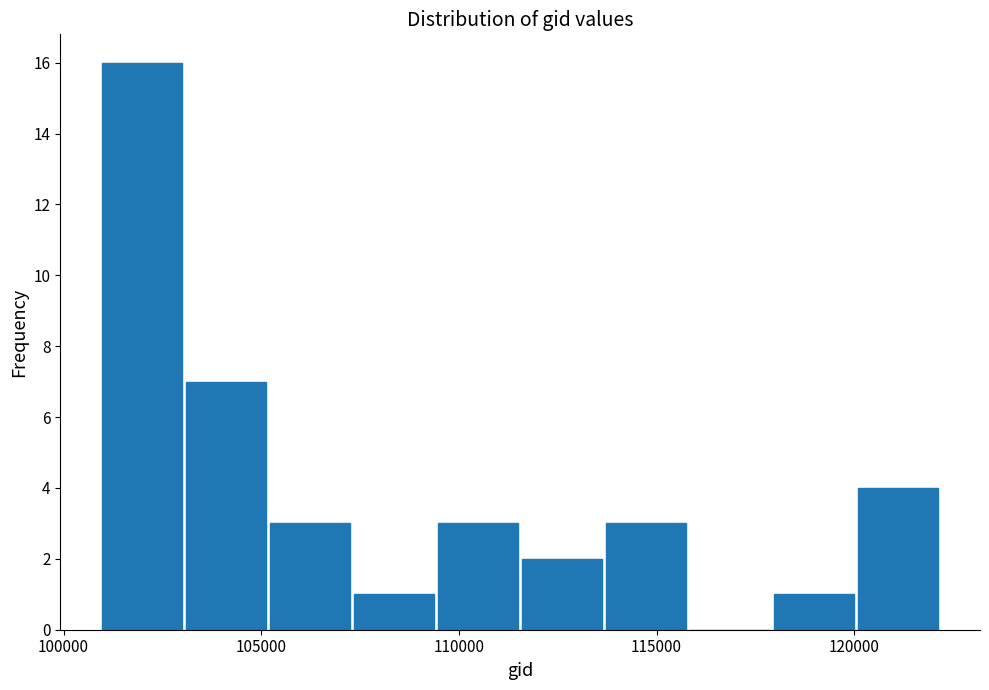

Reading left to right, list every bar in this chart as the range it spans on the x-axis followed by its height. Neither the bar edges nor the heights are printed on the chart, so give them approximately, as read against the axes.

101000 to 103000: 16
103000 to 105000: 7
105000 to 107500: 3
107500 to 109500: 1
109500 to 111500: 3
111500 to 113500: 2
113500 to 116000: 3
116000 to 118000: 0
118000 to 120000: 1
120000 to 122000: 4